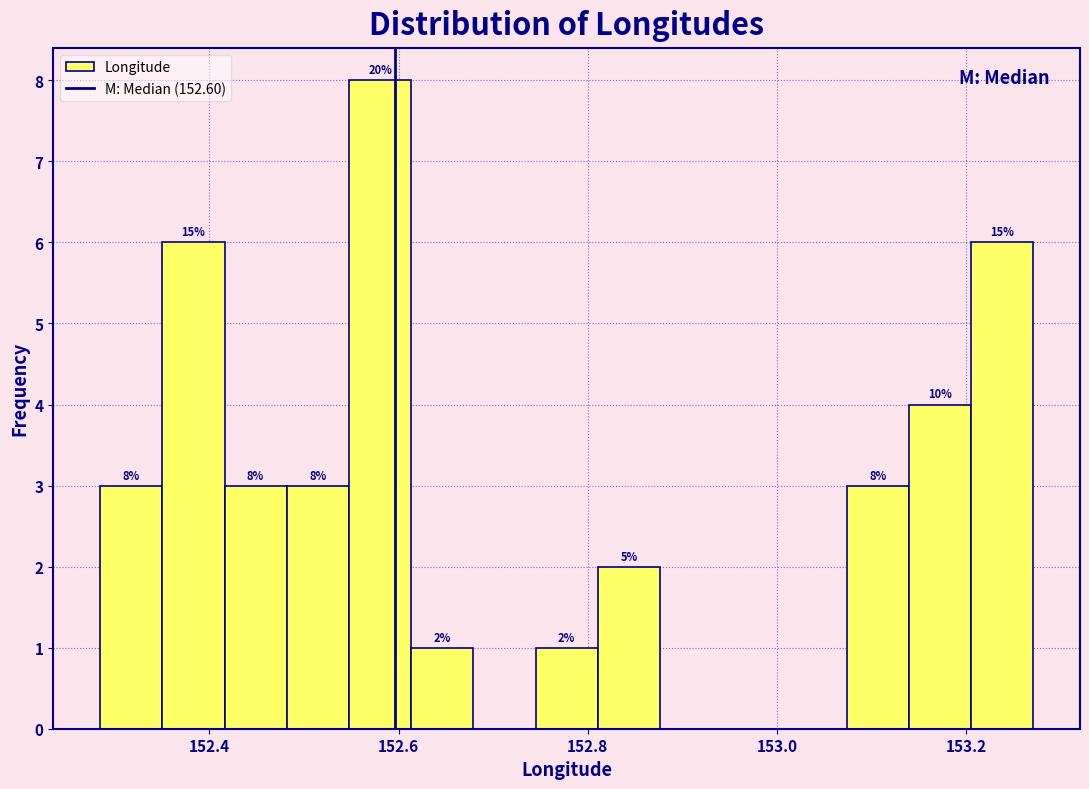

Read against the x-axis, roughly where is the centre of the tallest bar?

152.58